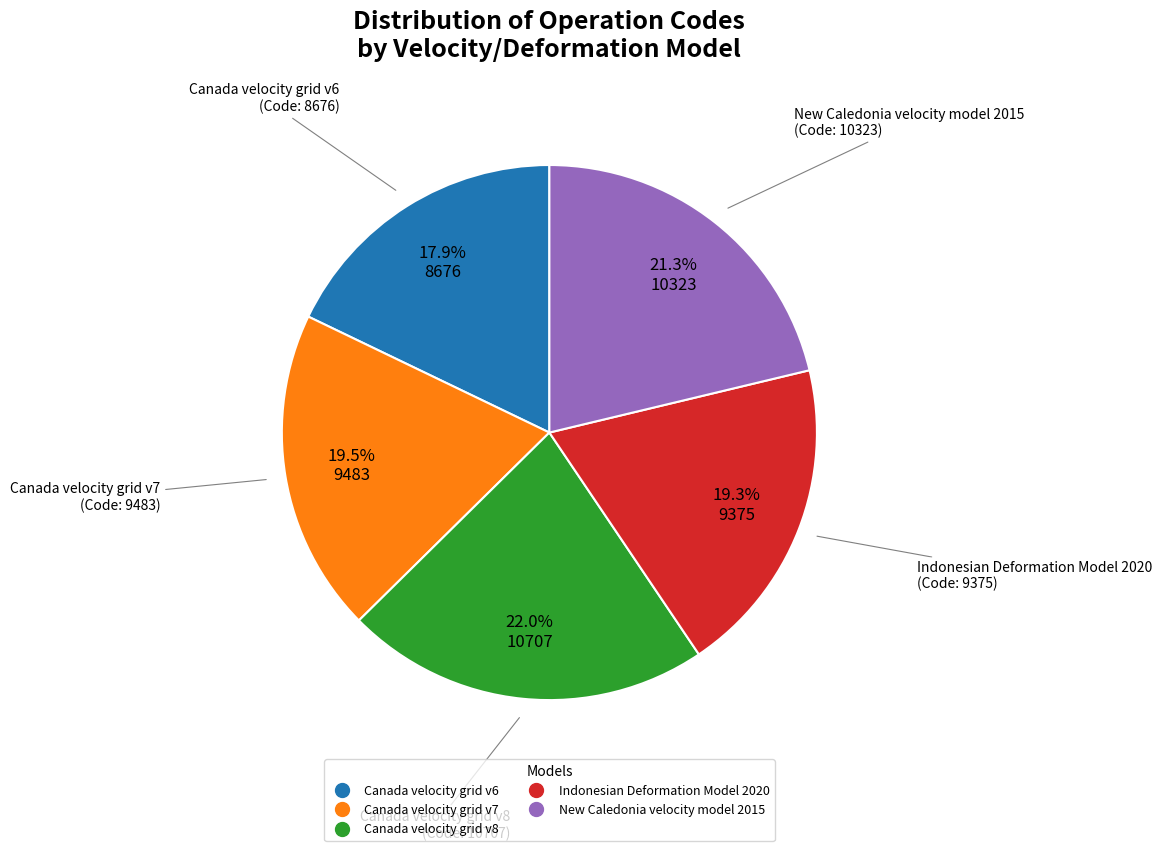

Is there any slice that represents more than half of the pie?

No